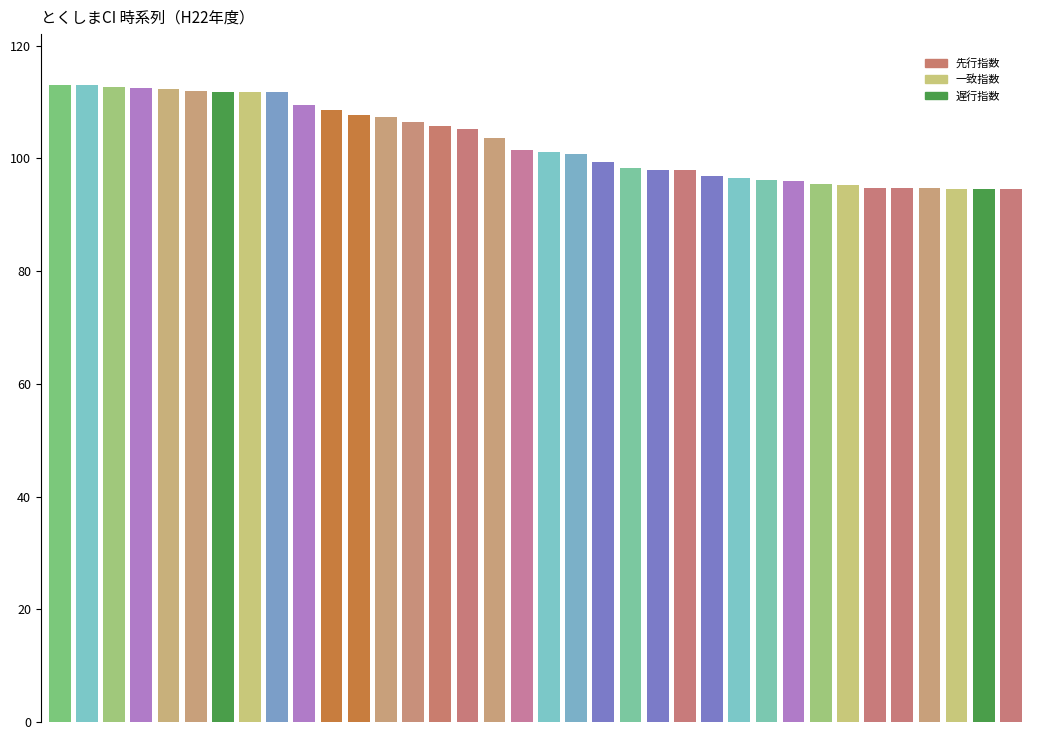

True or false: 一致指数 has a value of 109.4 at １０月.

True